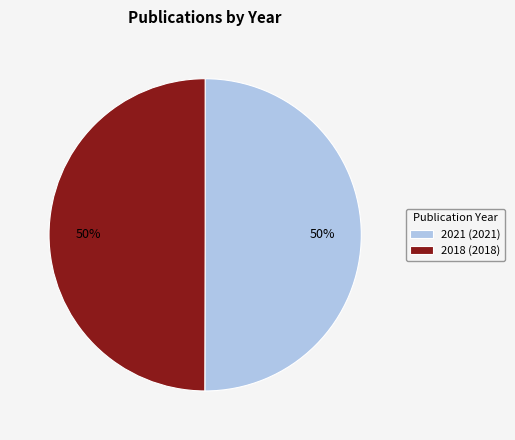

What is the ratio of the value at 2021 (2021) to the value at 2018 (2018)?

1.0